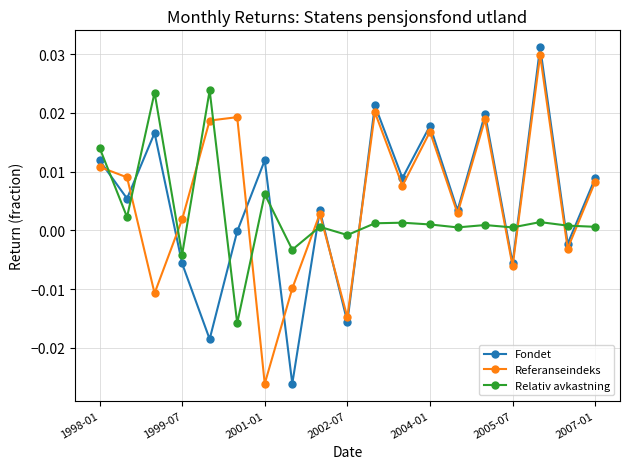

How many times do Referanseindeks and Relativ avkastning cross each other?

13